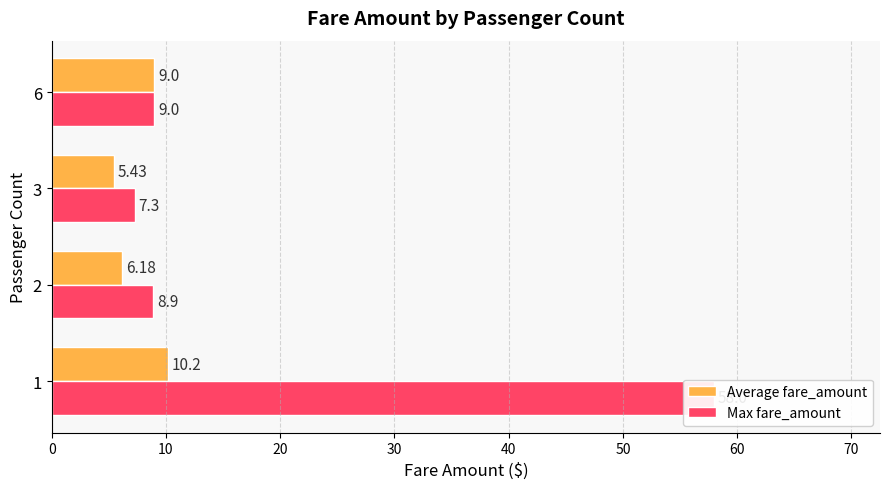

How many values in the Max fare_amount series are below 9?

2